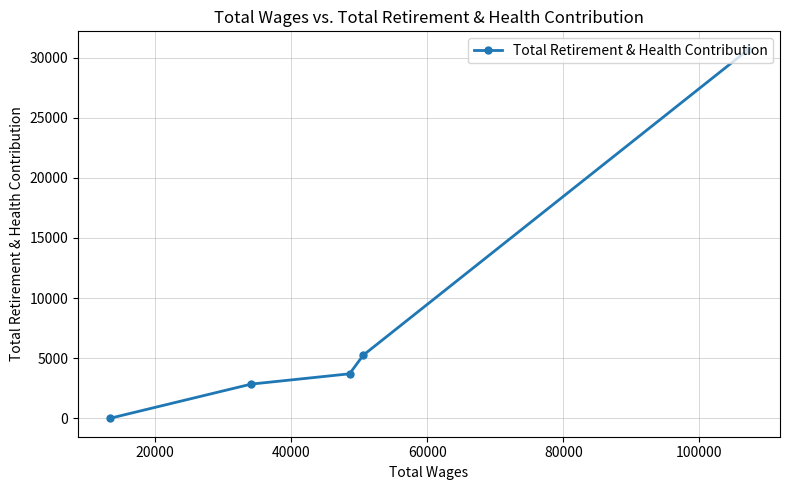

What is the difference between the second highest and second lowest values?

2402